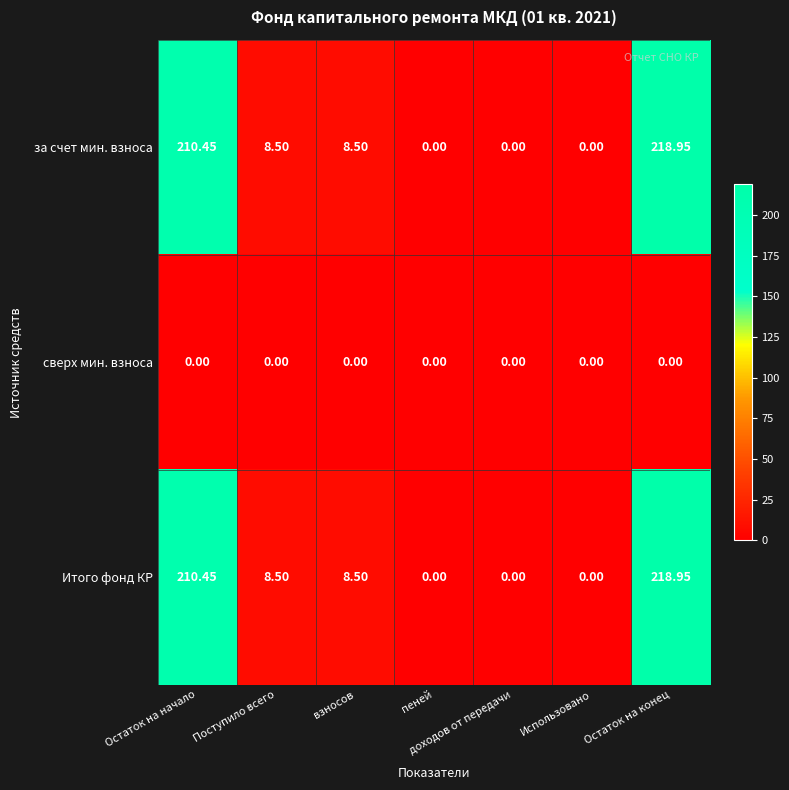

Which category has the highest value in the Итого фонд КР series?

Остаток на конец